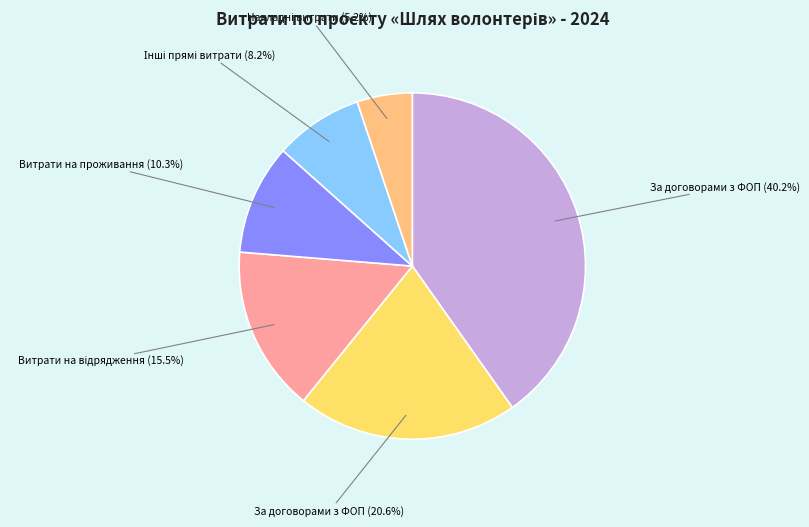

Is there any slice that represents more than half of the pie?

No